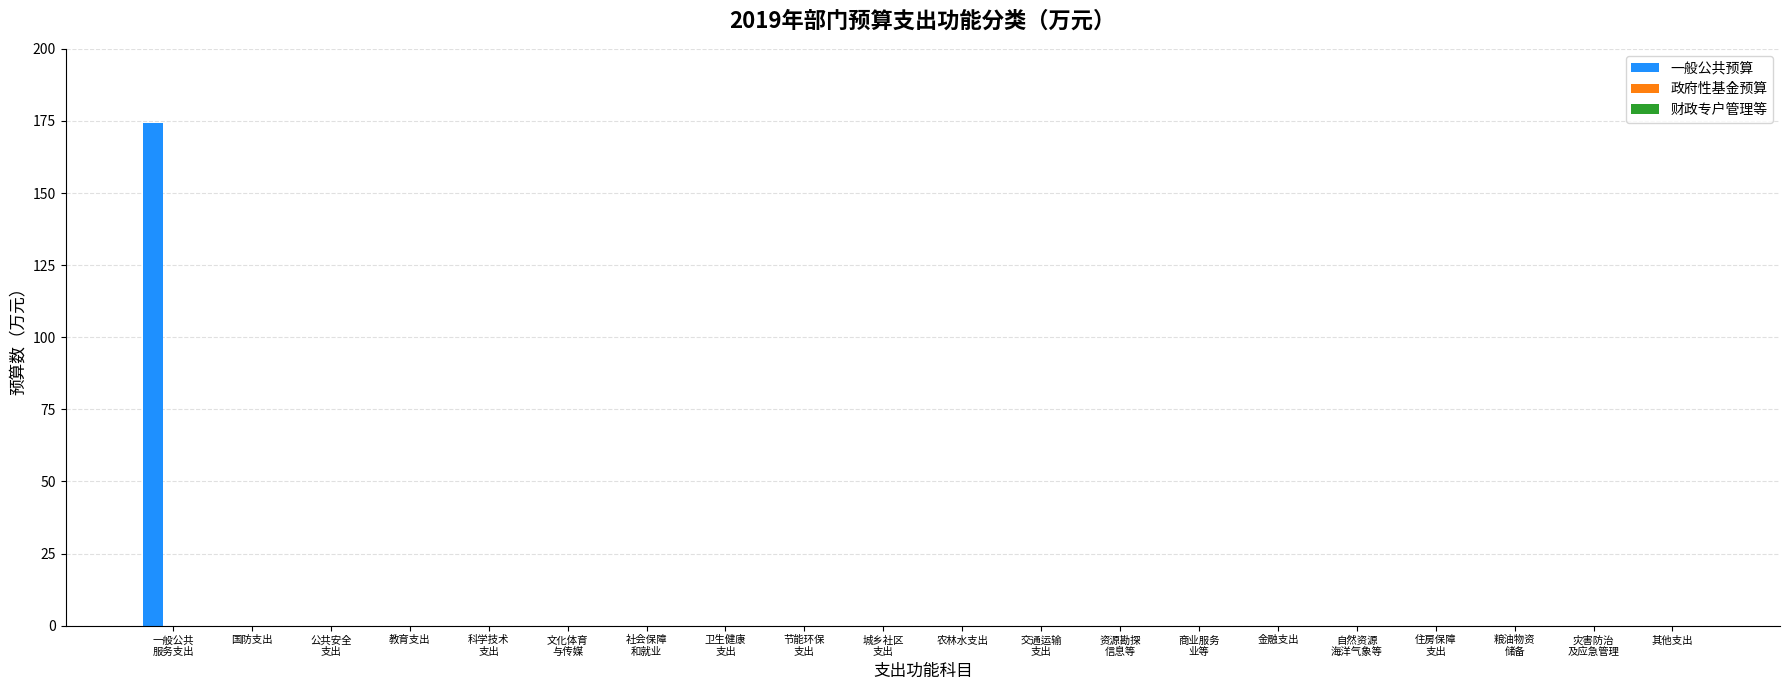

What is the sum of all values?

174.4